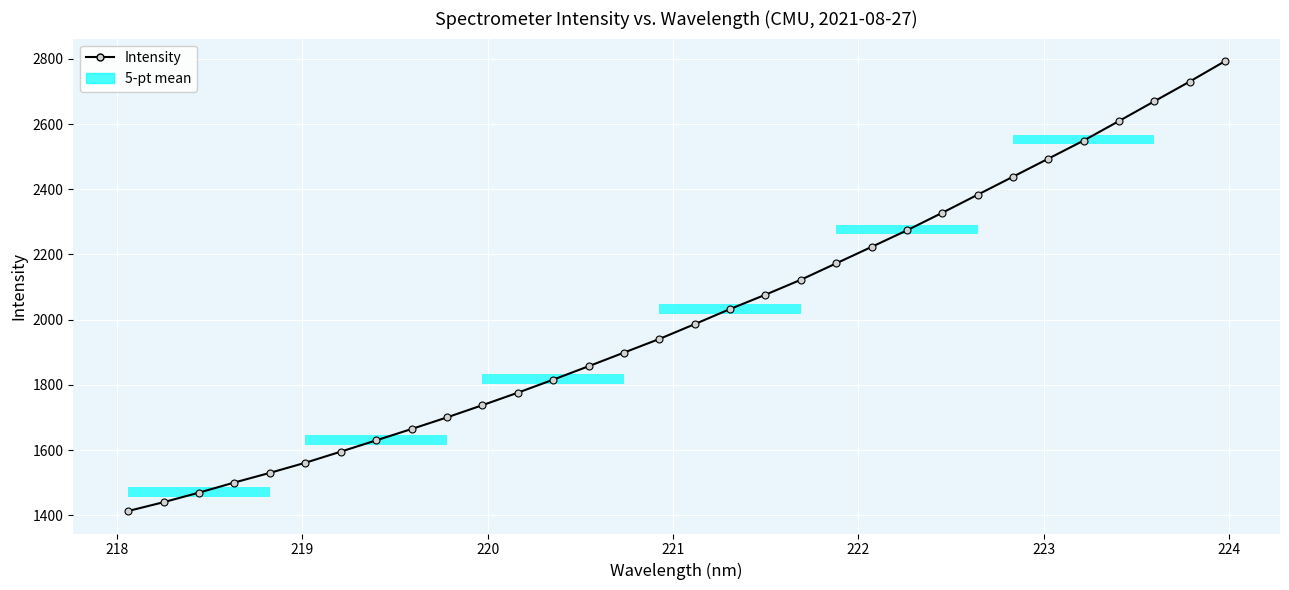

What is the difference between the maximum and second lowest values?

1353.4